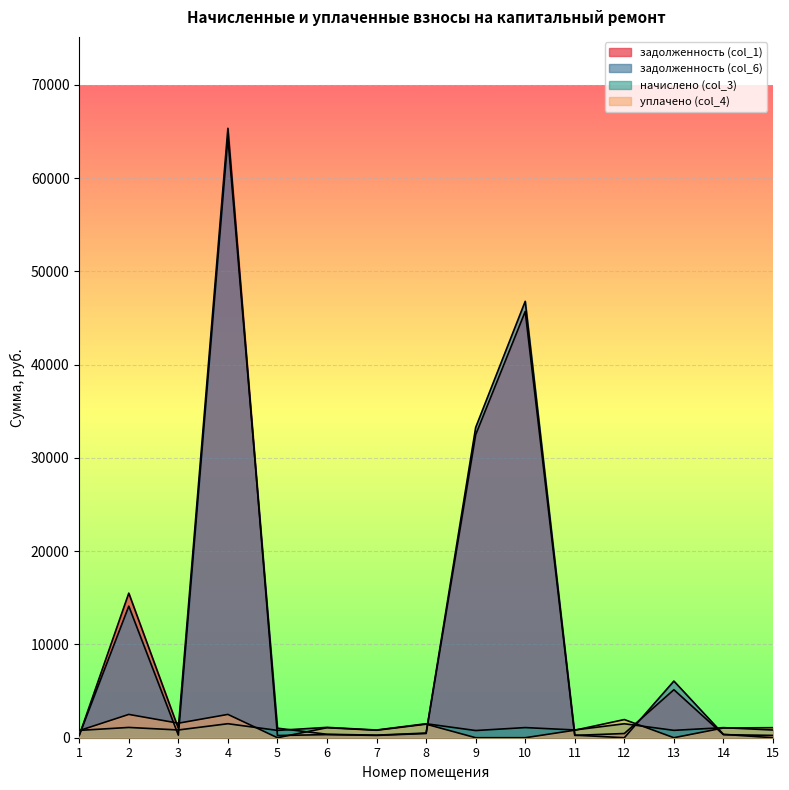

What is the difference between the second highest and second lowest values in the задолженность (col_1) series?

45477.0